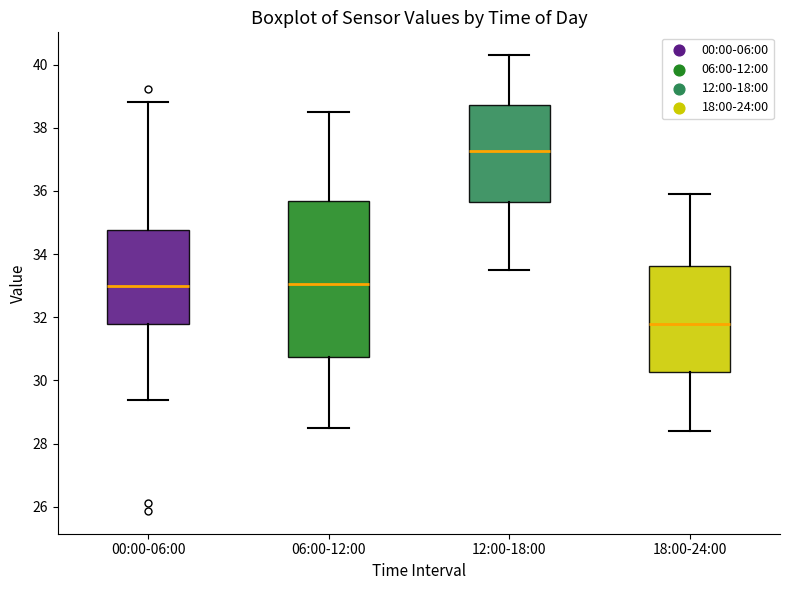

Reading left to right, transcribe this box plot: for each box, give where its median line is, the range the box spans, and where its two whiskers end, as read against the y-axis. The values are not printed on the chart, so give them approximately, as read against the axis.

00:00-06:00: median 33.0, box 31.8 to 34.8, whiskers 29.4 to 38.8
06:00-12:00: median 33.0, box 30.8 to 35.6, whiskers 28.6 to 38.6
12:00-18:00: median 37.2, box 35.6 to 38.8, whiskers 33.6 to 40.4
18:00-24:00: median 31.8, box 30.2 to 33.6, whiskers 28.4 to 36.0